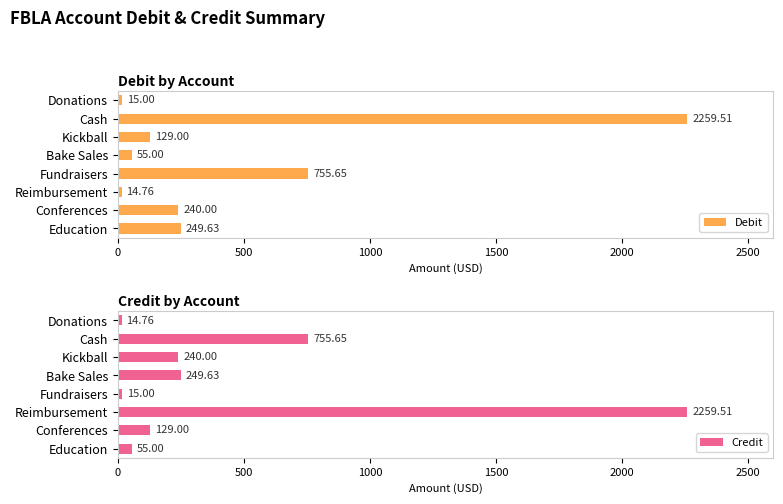

What is the sum of the Debit values at Donations and Cash?

2274.5